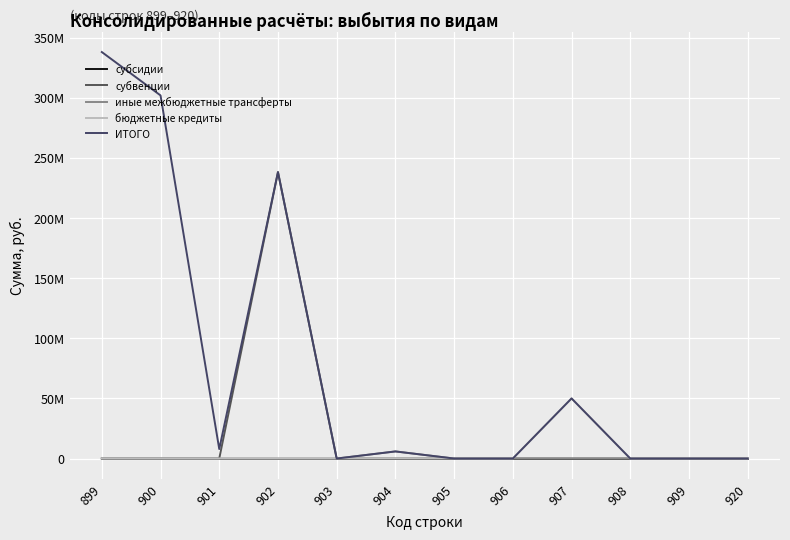

What is the total value across all series at 904?

11816400.0